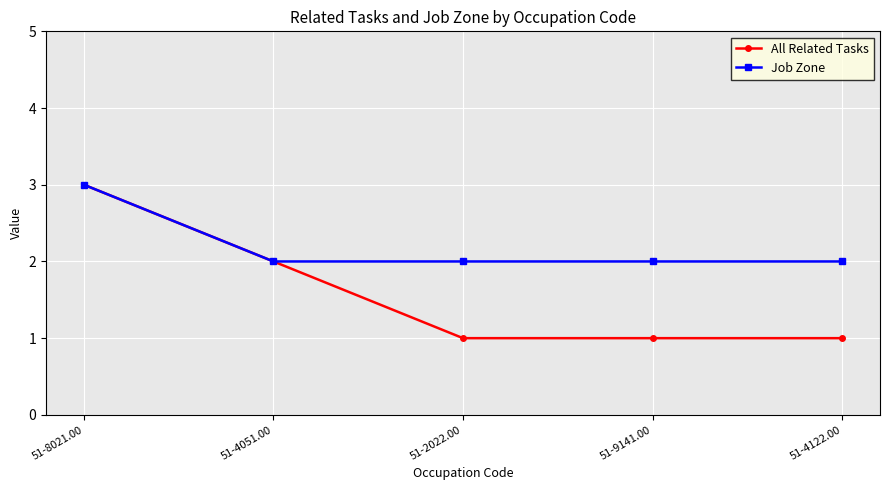

At 51-2022.00, list the series in order from largest to smallest.

Job Zone, All Related Tasks